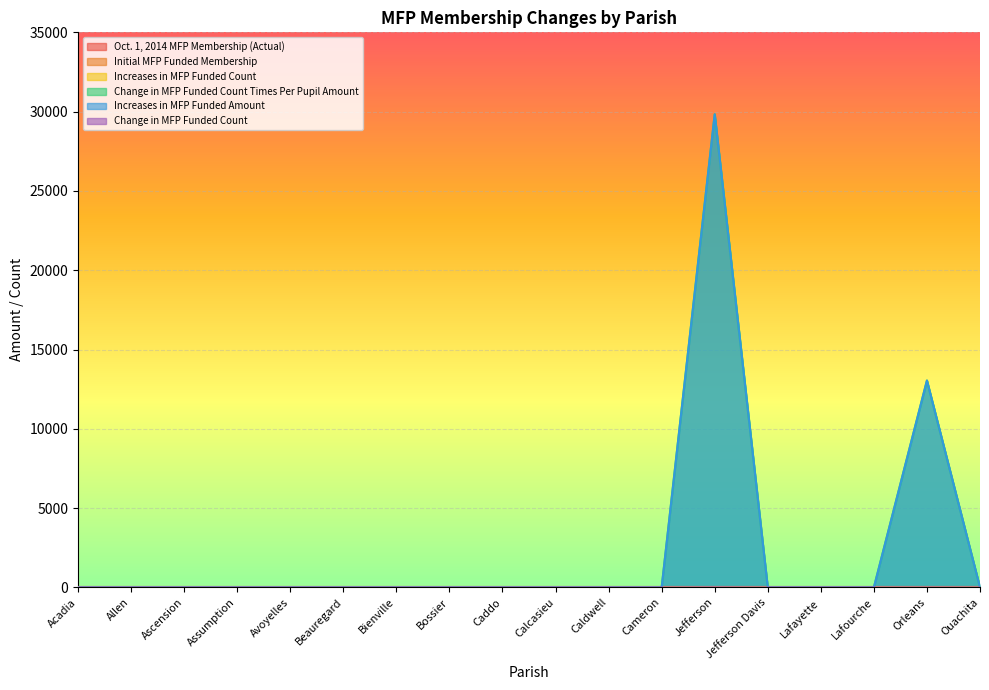

What is the label of the 12th point from the left?

Cameron